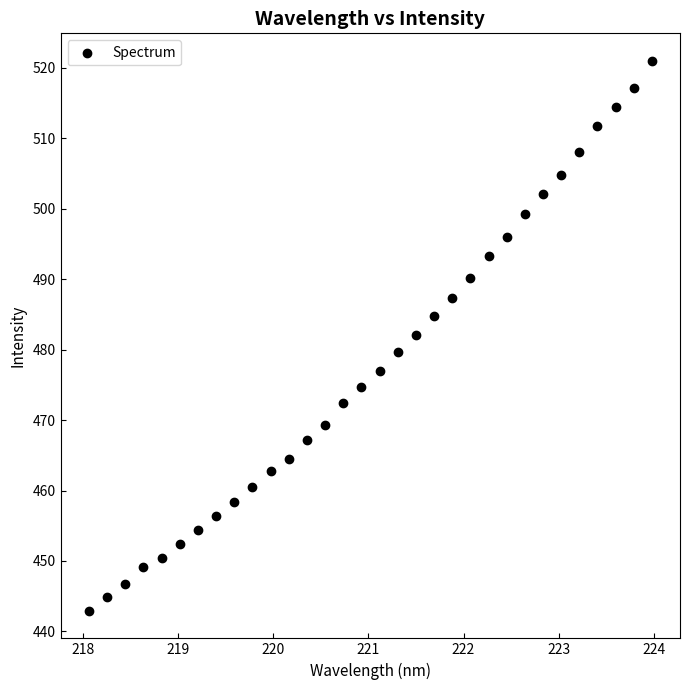

What is the range of X values (max minus min)?

5.9